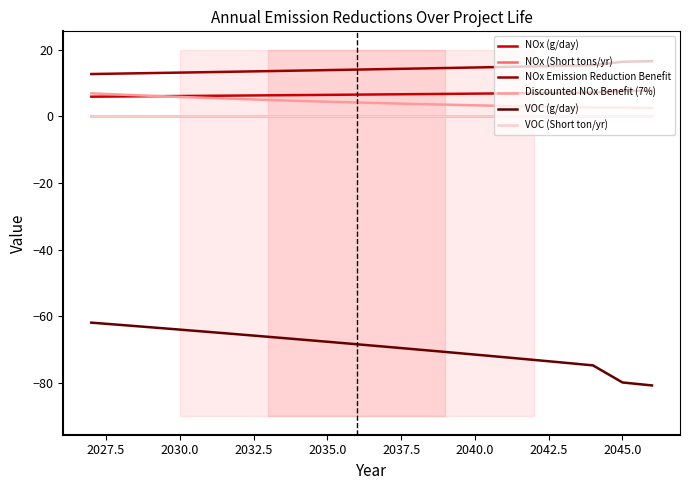

True or false: VOC (g/day) and VOC (Short ton/yr) intersect in this chart.

False